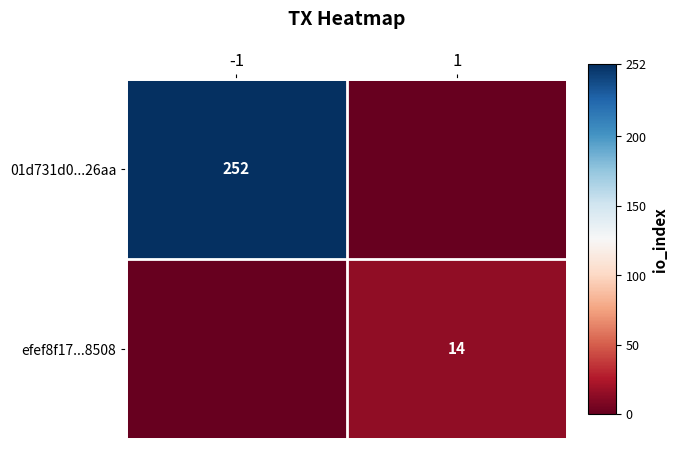

Is the value of 01d731d0...26aa at -1 greater than the value of efef8f17...8508 at 1?

Yes